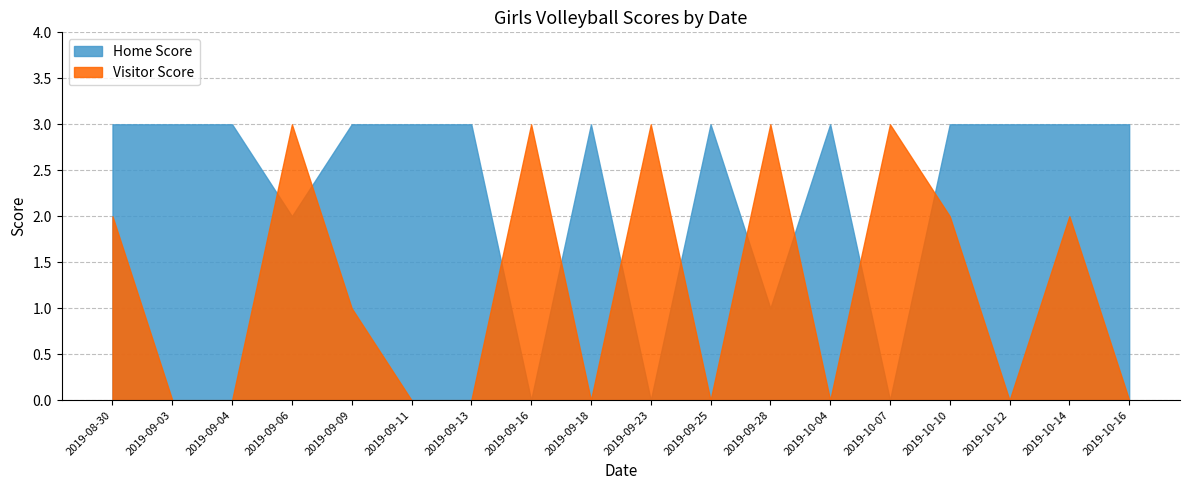

Is it true that Visitor Score equals 0 at 2019-09-18?

True